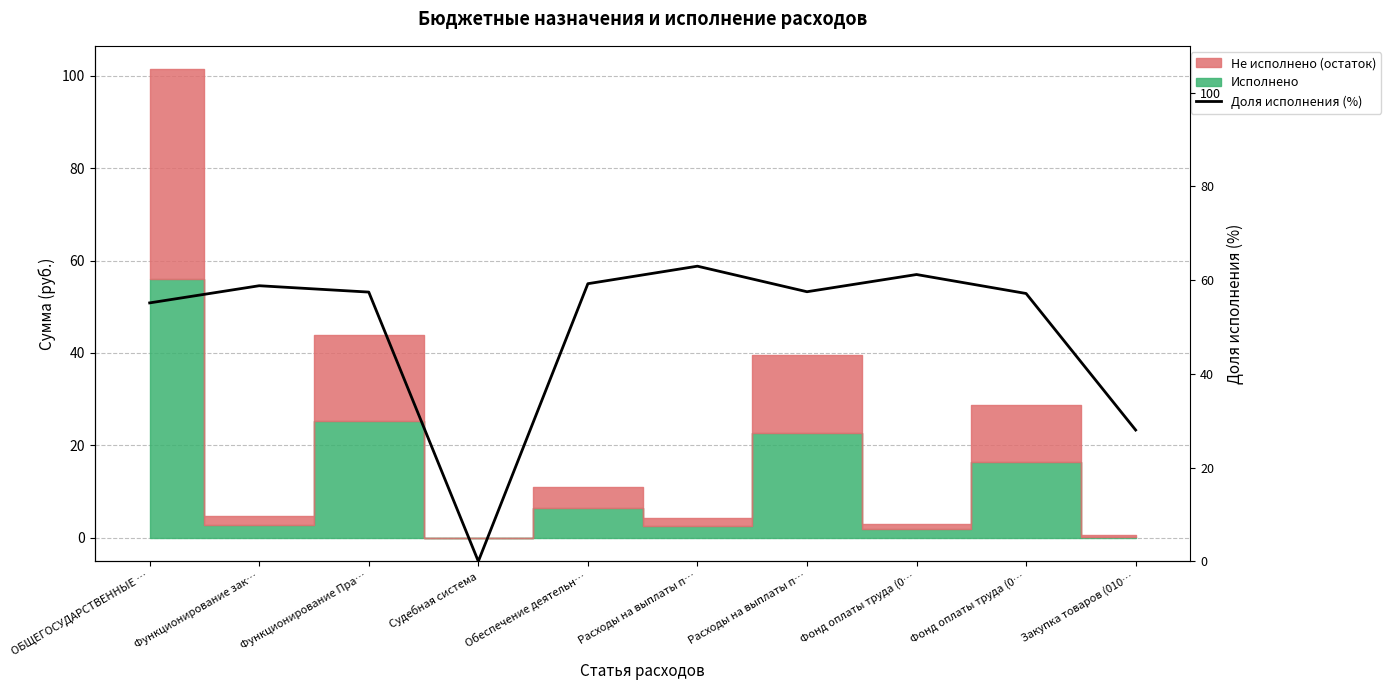

Rank the categories by value from highest to lowest.

Расходы на выплаты п…, Фонд оплаты труда (0…, Обеспечение деятельн…, Функционирование зак…, Расходы на выплаты п…, Функционирование Пра…, Фонд оплаты труда (0…, ОБЩЕГОСУДАРСТВЕННЫЕ …, Закупка товаров (010…, Судебная система